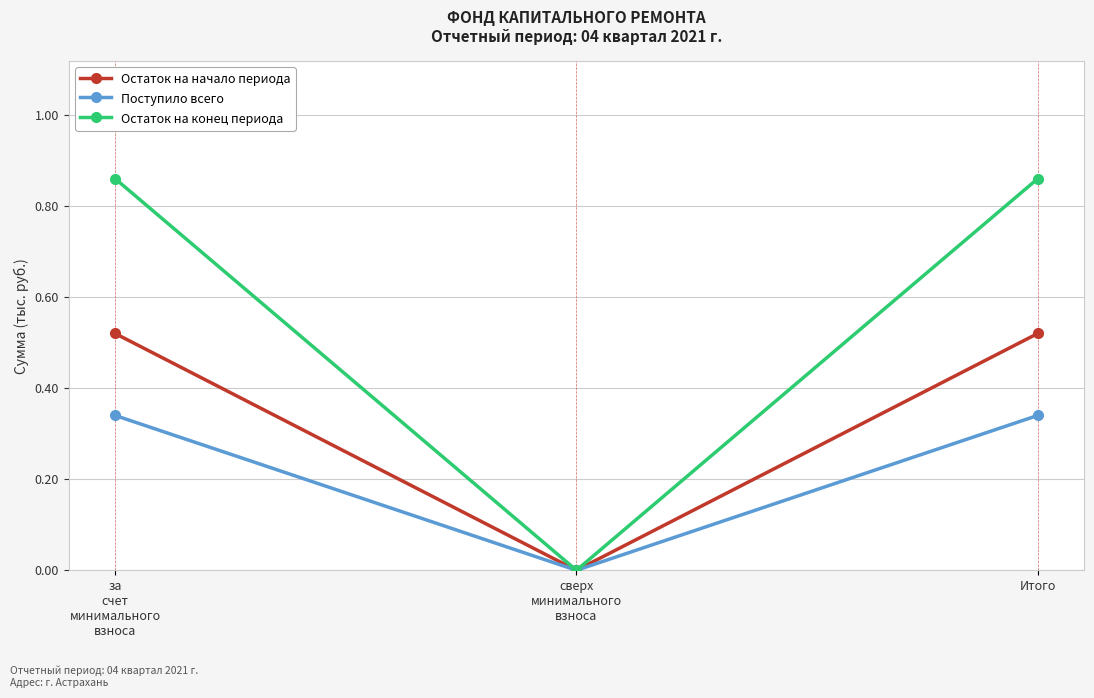

Is the value of Поступило всего at сверх
минимального
взноса greater than the value of Остаток на начало периода at за
счет
минимального
взноса?

No